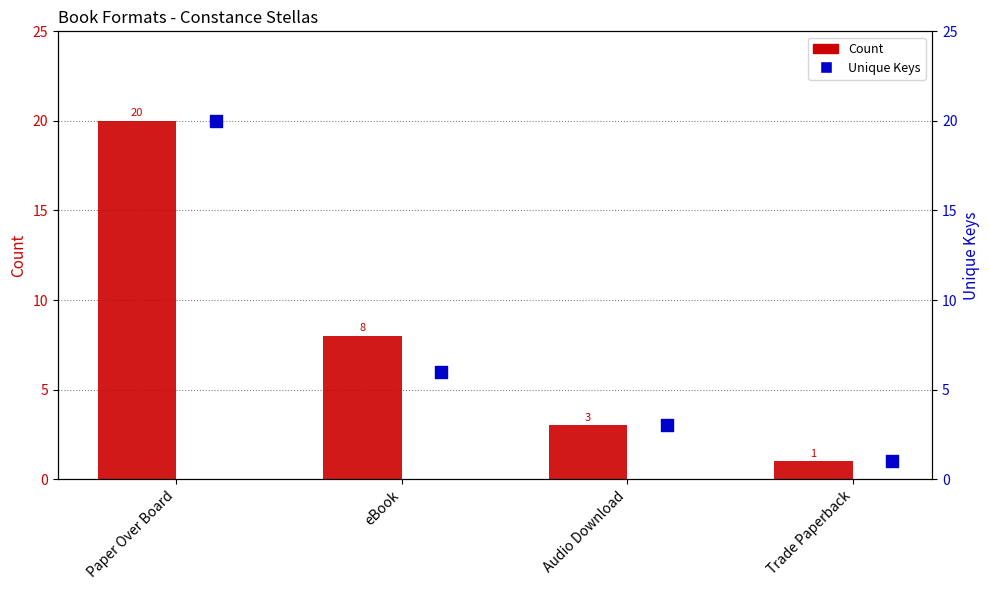

What are all the series names shown in the legend?

Count, Unique Keys